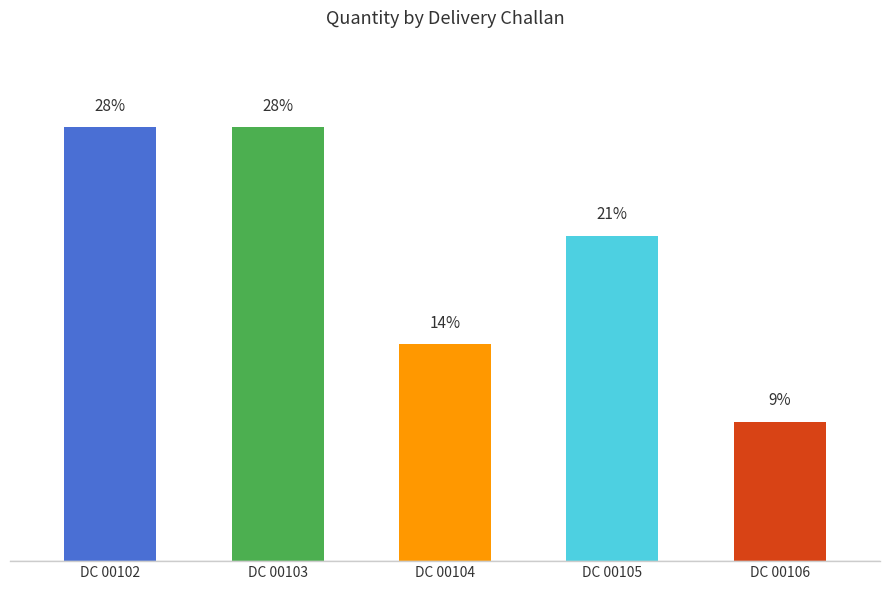

Where does the data first go above 21?

DC 00102